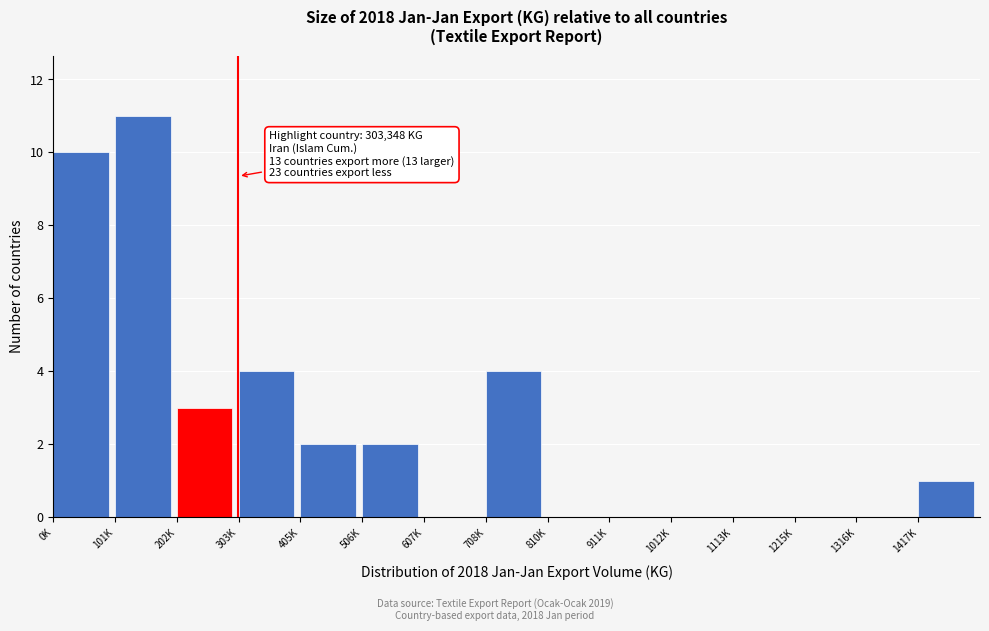

Reading left to right, what are all the values shown in this chart?

0K=10	101K=11	202K=3	303K=4	405K=2	506K=2	607K=0	708K=4	810K=0	911K=0	1012K=0	1113K=0	1215K=0	1316K=0	1417K=1